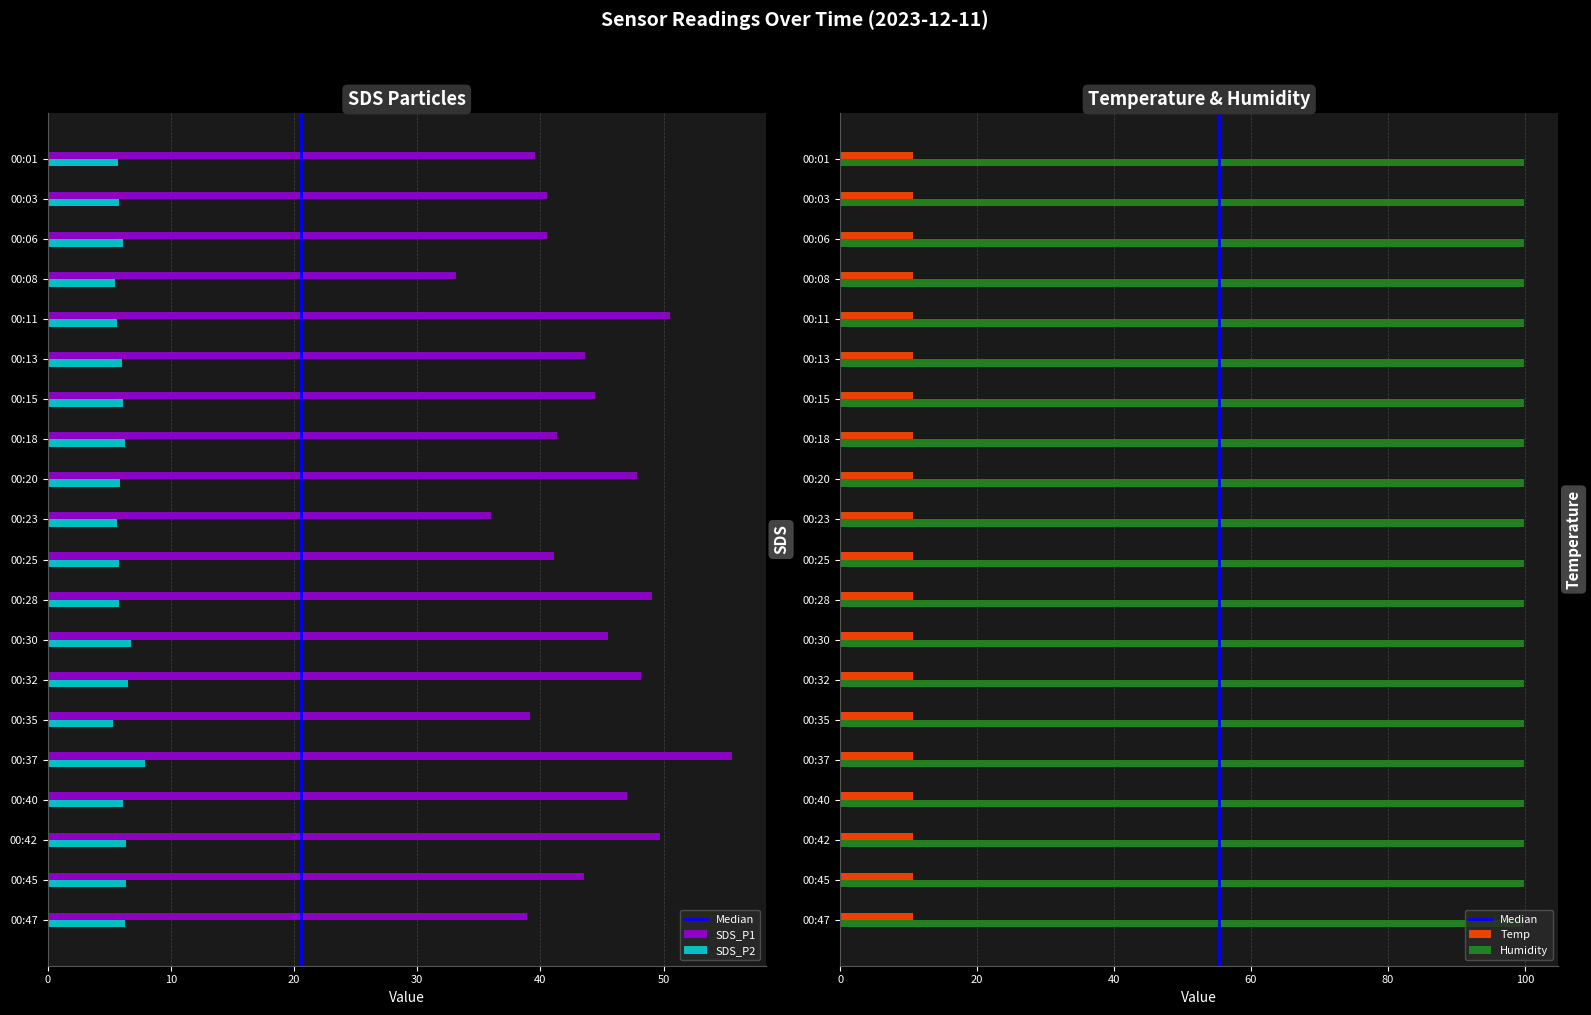

The value of SDS_P1 at 00:30 is 11.1. True or false?

False